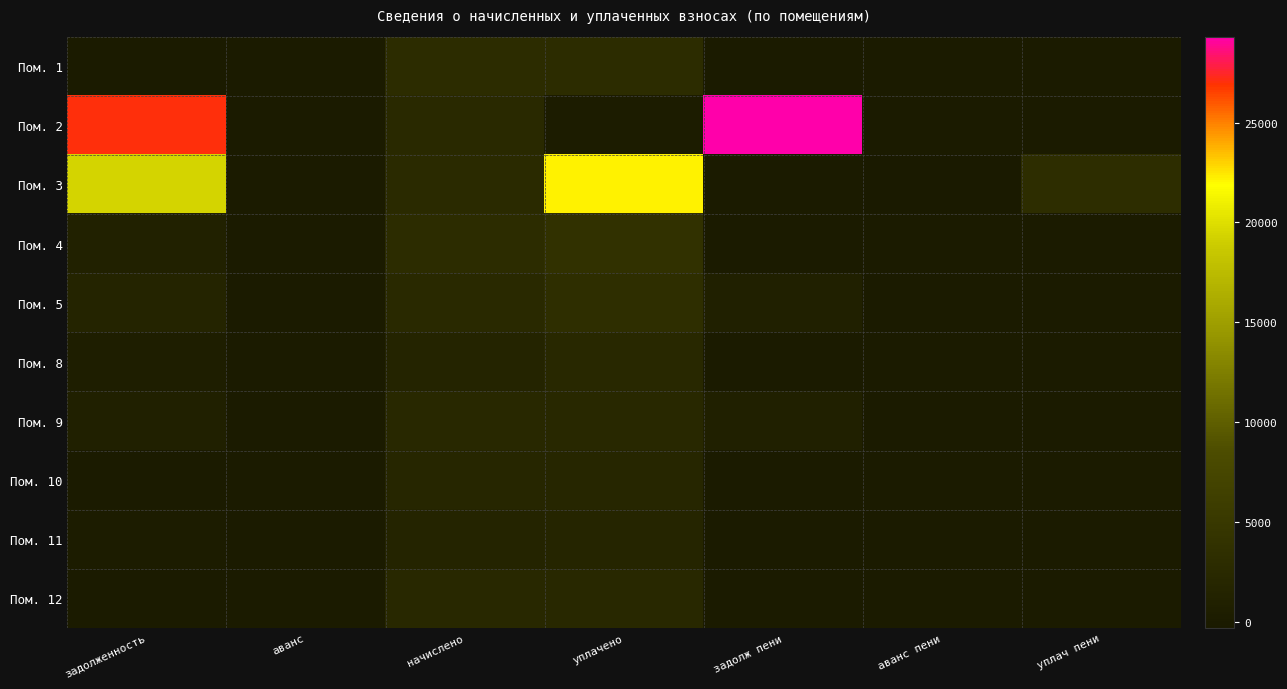

Reading right to left, transcribe all the data shown in this chart.

Пом. 1: уплач пени=0.0	аванс пени=0.0	задолж пени=0.0	уплачено=2940.1	начислено=2940.1	аванс=0.0	задолженность=0.0
Пом. 2: уплач пени=0.0	аванс пени=0.0	задолж пени=29300.8	уплачено=159.2	начислено=2452.6	аванс=0.0	задолженность=27007.5
Пом. 3: уплач пени=3115.7	аванс пени=-301.2	задолж пени=0.0	уплачено=22167.0	начислено=2489.2	аванс=0.0	задолженность=19376.5
Пом. 4: уплач пени=0.0	аванс пени=0.0	задолж пени=0.0	уплачено=3939.7	начислено=2954.8	аванс=0.0	задолженность=984.9
Пом. 5: уплач пени=5.7	аванс пени=0.0	задолж пени=821.2	уплачено=3284.7	начислено=2463.5	аванс=0.0	задолженность=1642.4
Пом. 8: уплач пени=12.5	аванс пени=-23.7	задолж пени=0.0	уплачено=2171.9	начислено=1624.0	аванс=0.0	задолженность=524.2
Пом. 9: уплач пени=0.0	аванс пени=0.0	задолж пени=768.6	уплачено=2305.9	начислено=2305.9	аванс=0.0	задолженность=768.6
Пом. 10: уплач пени=0.0	аванс пени=0.0	задолж пени=0.0	уплачено=1792.7	начислено=1792.7	аванс=0.0	задолженность=0.0
Пом. 11: уплач пени=0.0	аванс пени=0.0	задолж пени=0.0	уплачено=1767.2	начислено=1642.4	аванс=0.0	задолженность=124.8
Пом. 12: уплач пени=0.0	аванс пени=0.0	задолж пени=0.0	уплачено=2349.9	начислено=2349.9	аванс=0.0	задолженность=0.0